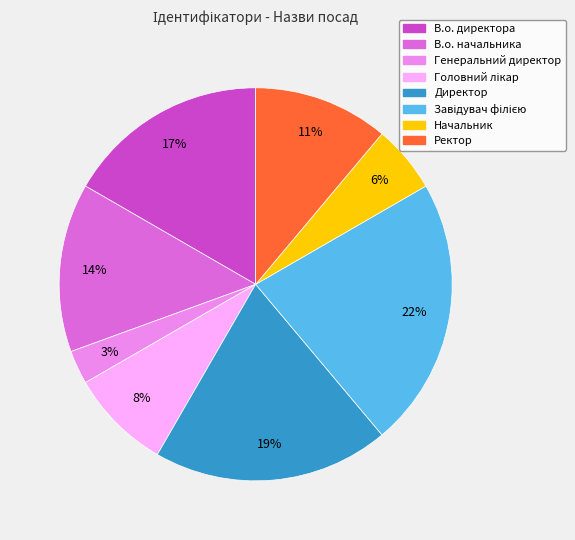

Is it true that Ректор is 22% of the pie?

False